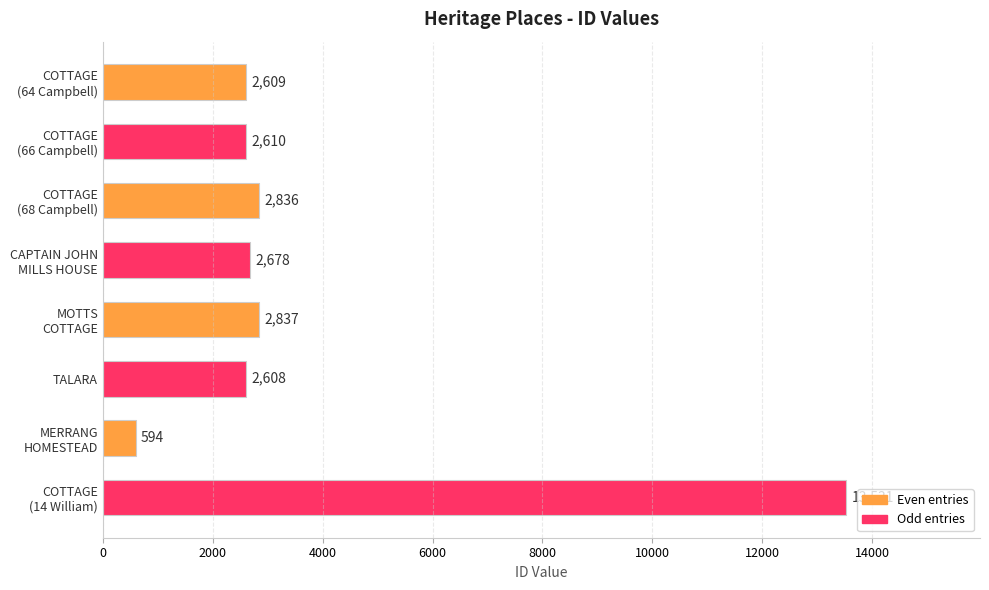

What is the average value?

3788